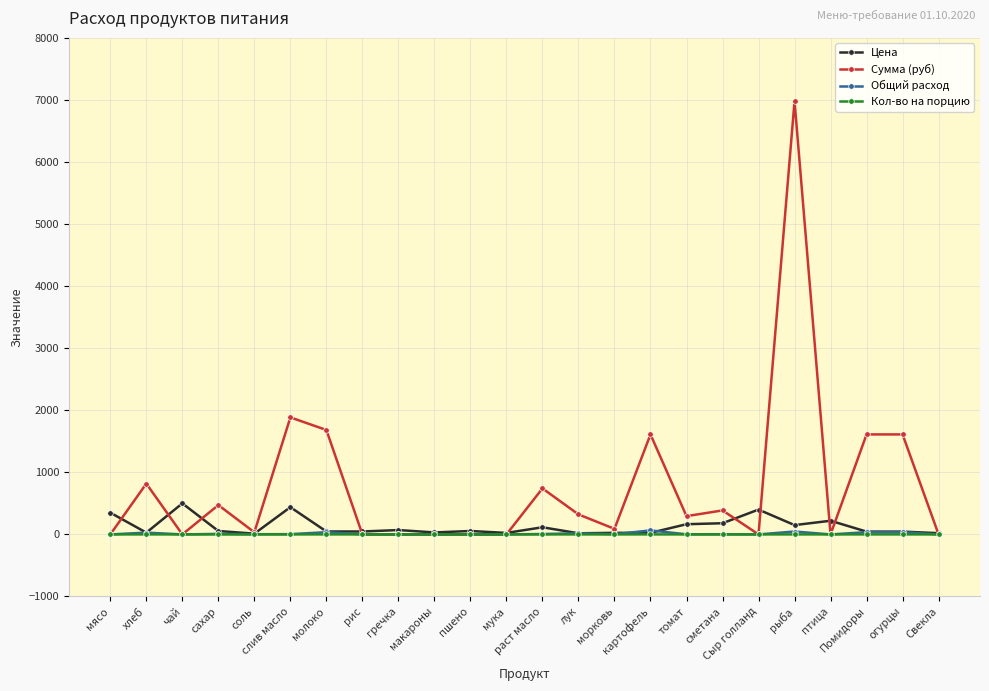

What is the value of the Общий расход point at the 17th from the left?

1.8